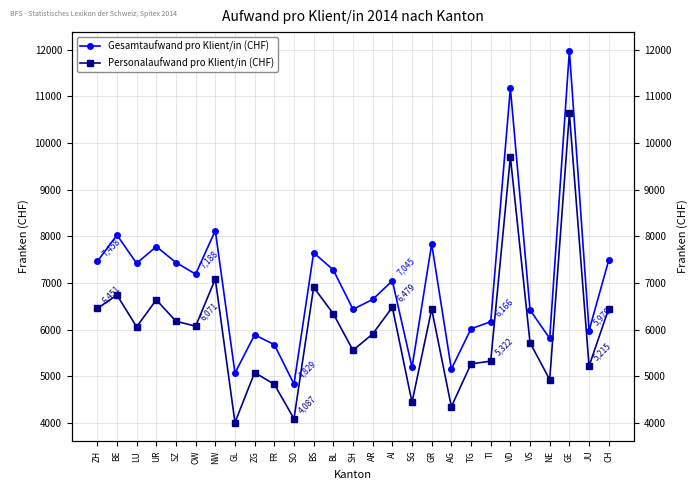

How many lines are shown in the chart?

2